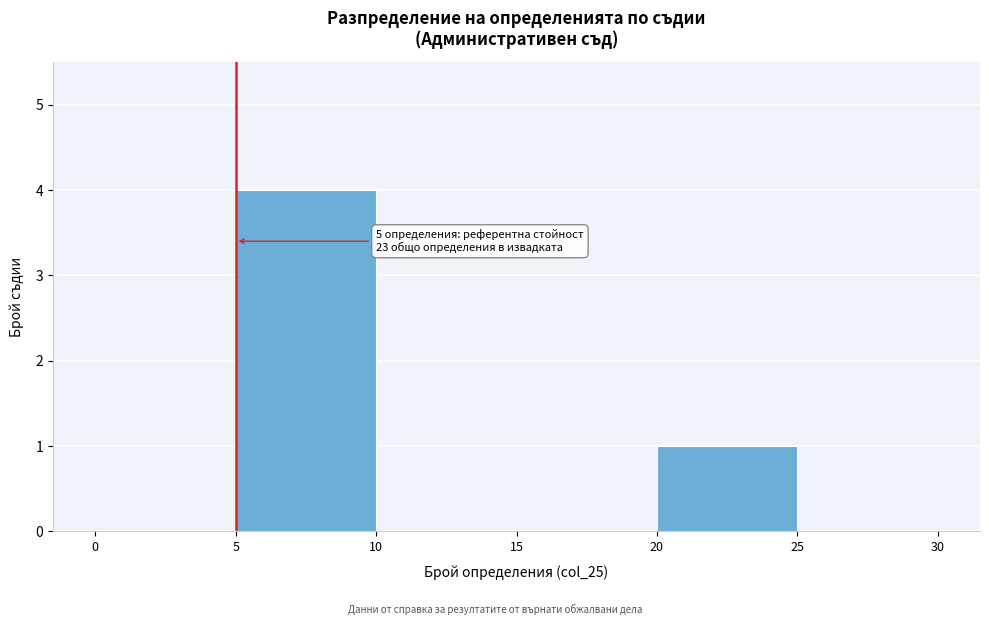

Which range on the x-axis has the tallest bar?

5 to 10